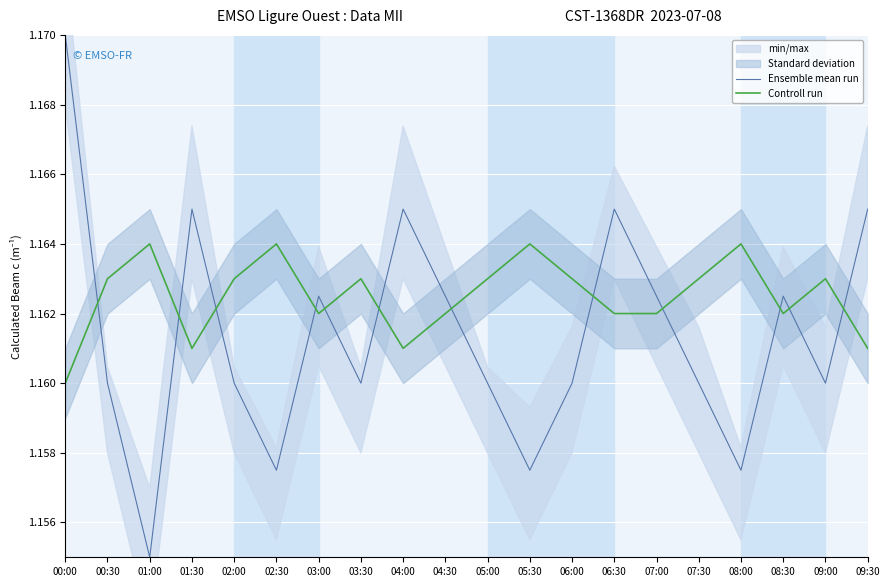

True or false: Ensemble mean run has a value of 0.4 at 04:30.

False